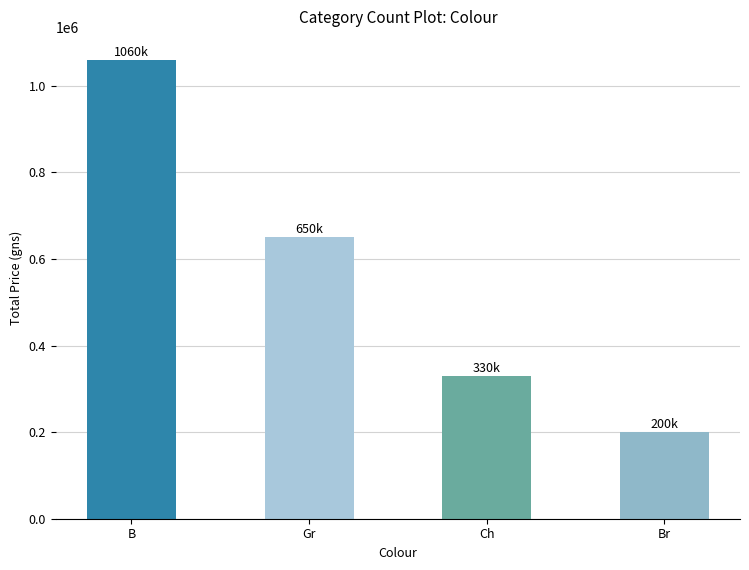

Rank the categories by value from lowest to highest.

Br, Ch, Gr, B